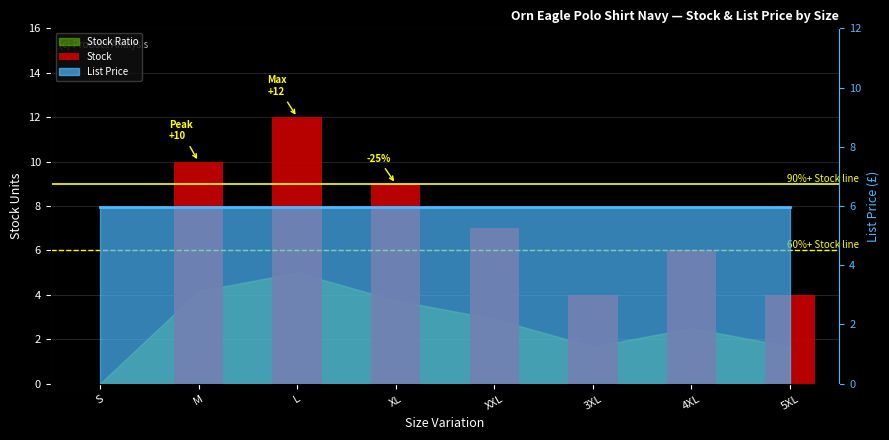

Which has a higher value, 3XL or 5XL?

3XL